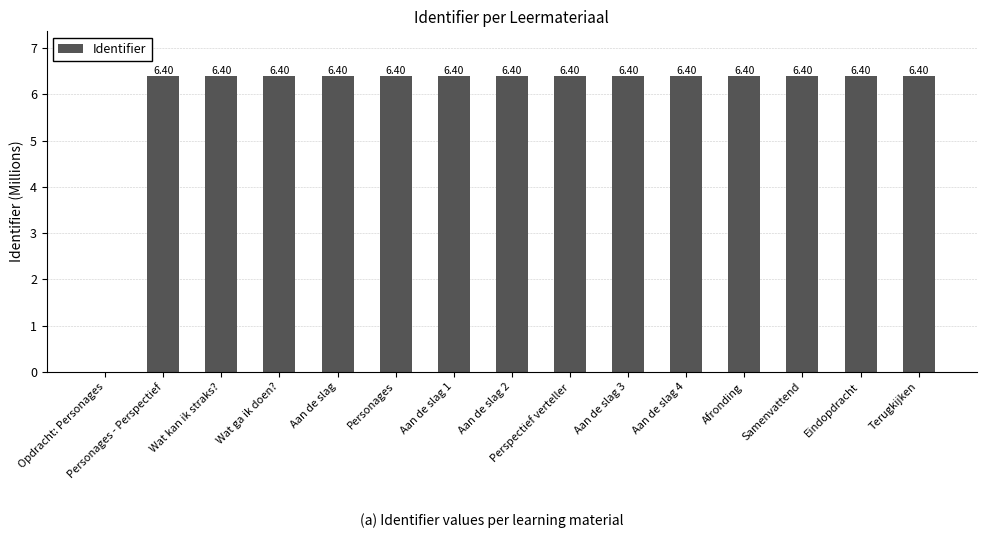

At which label is the value closest to 3?

Opdracht: Personages